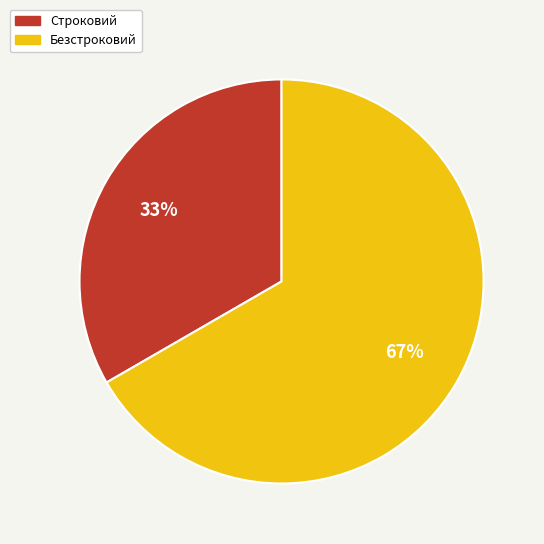

Which slice is the largest?

Безстроковий